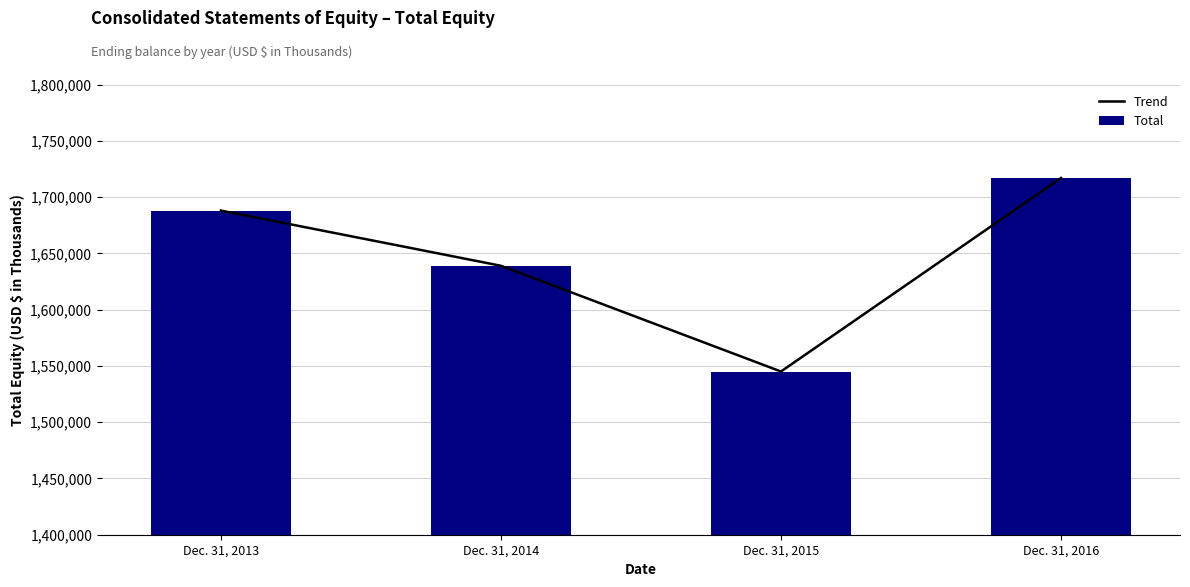

What is the difference between the maximum and minimum values in the Total series?

171886